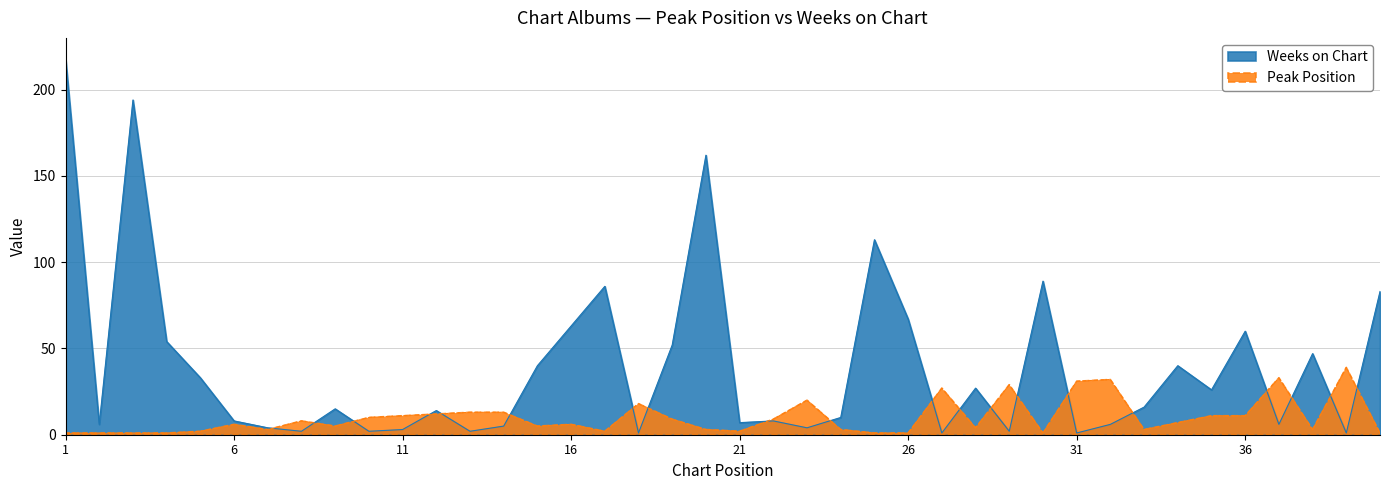

True or false: Weeks on Chart has a value of 1 at 10.

False